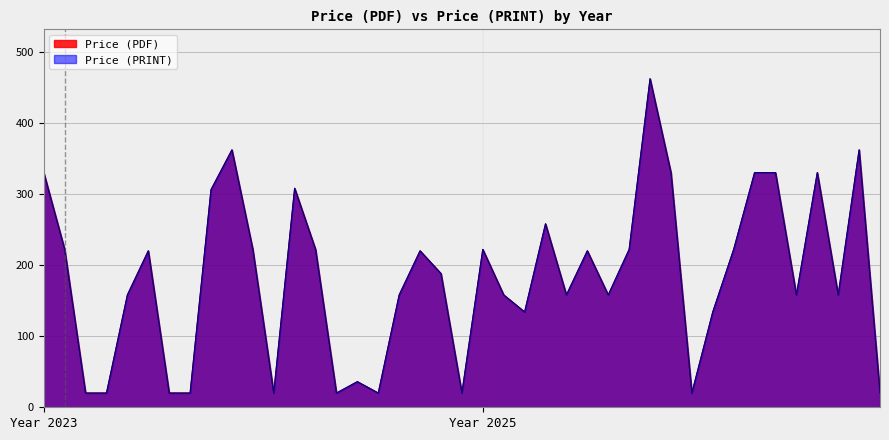

Which series has the largest range (max minus min)?

Price (PDF)